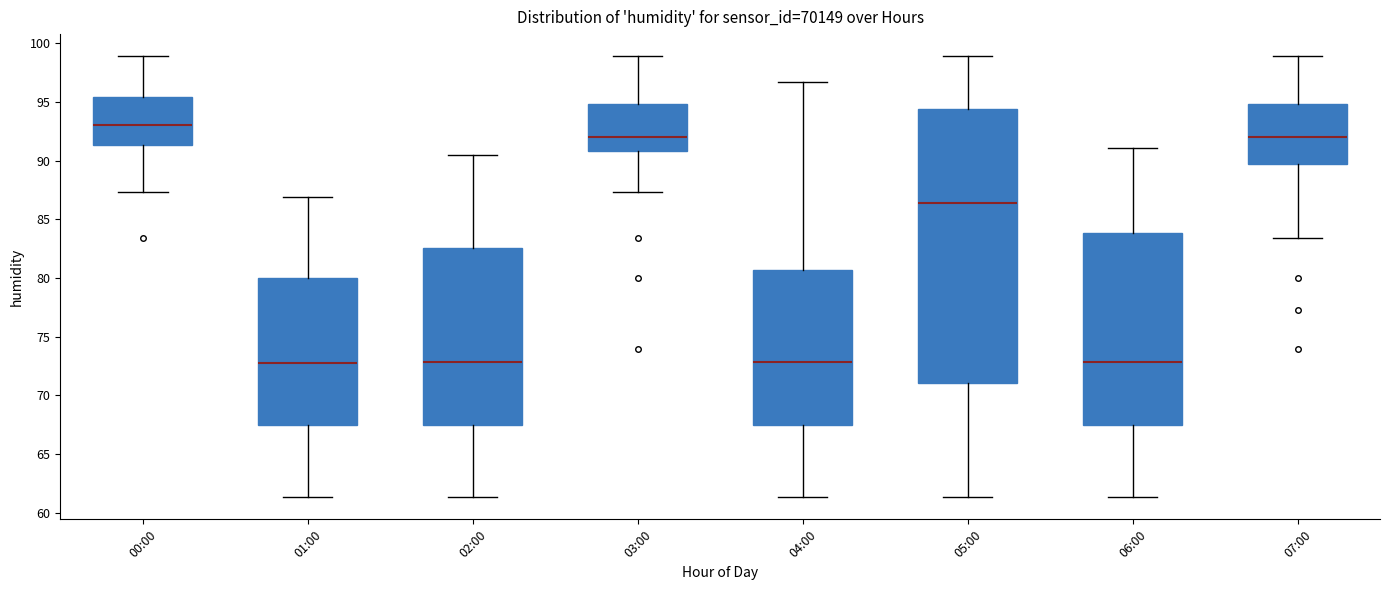

Which box is the tallest, from its lower edge to its upper edge?

05:00